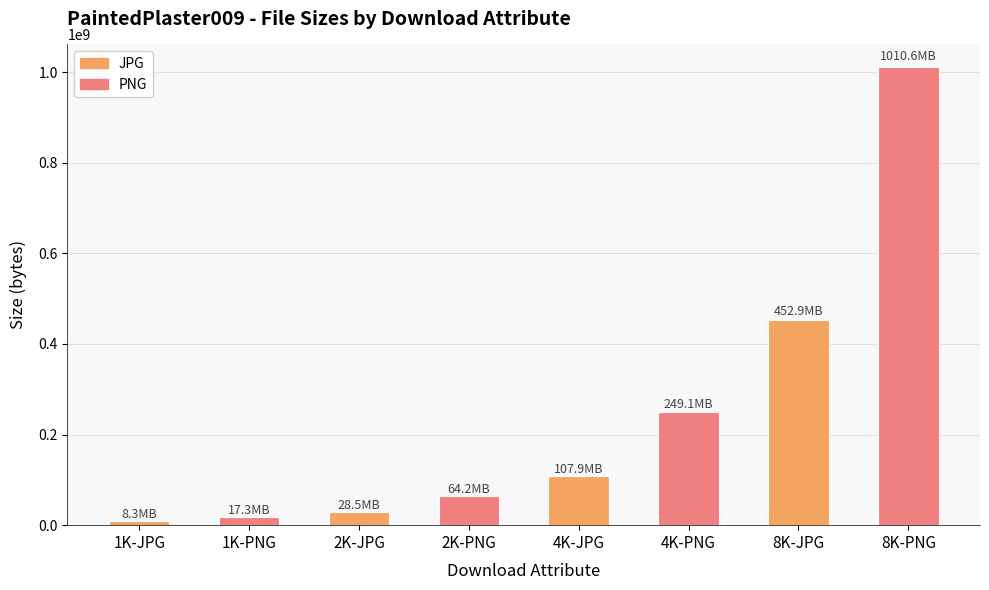

What is the sum of all values?

1938770352